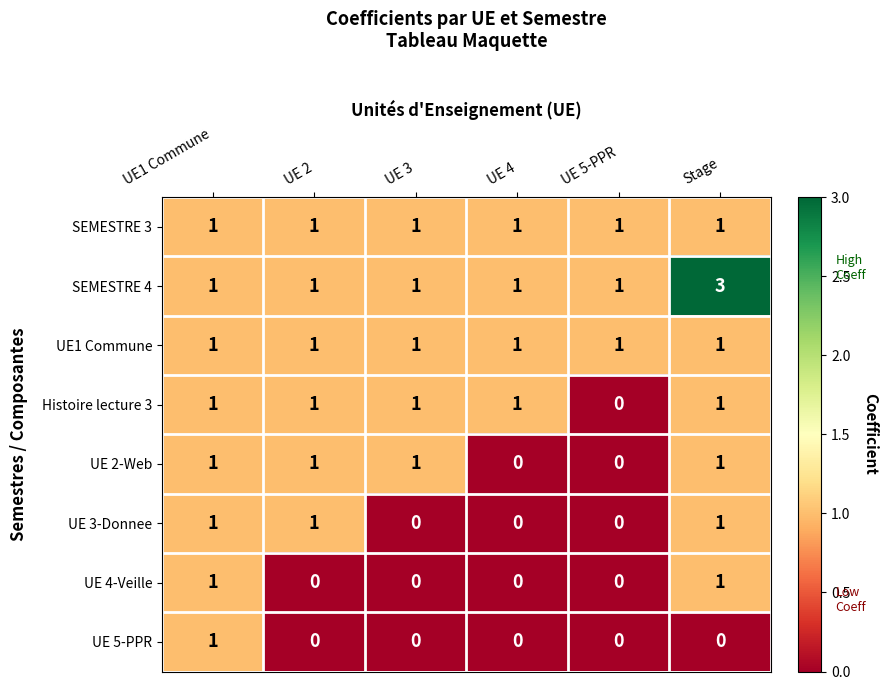

Is it true that SEMESTRE 4 equals 1 at UE 4?

True